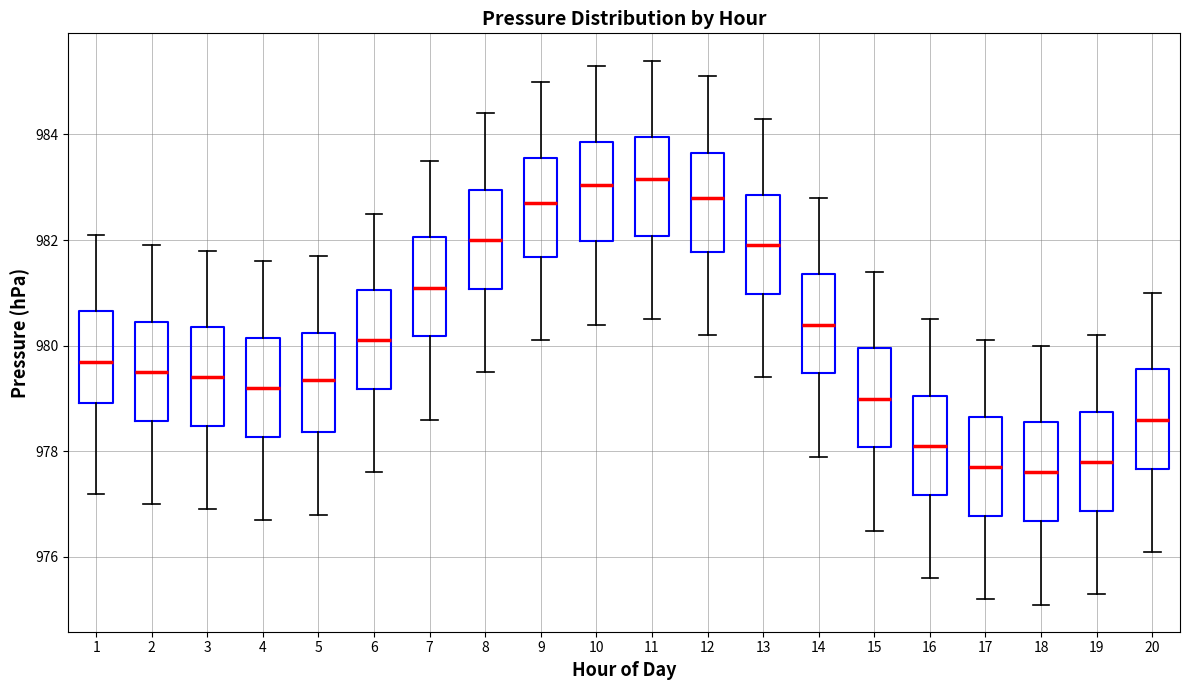

Reading left to right, transcribe this box plot: for each box, give where its median line is, the range the box spans, and where its two whiskers end, as read against the y-axis. The values are not printed on the chart, so give them approximately, as read against the axis.

1: median 979.8, box 979.0 to 980.6, whiskers 977.2 to 982.2
2: median 979.6, box 978.6 to 980.4, whiskers 977.0 to 982.0
3: median 979.4, box 978.4 to 980.4, whiskers 977.0 to 981.8
4: median 979.2, box 978.2 to 980.2, whiskers 976.8 to 981.6
5: median 979.4, box 978.4 to 980.2, whiskers 976.8 to 981.8
6: median 980.2, box 979.2 to 981.0, whiskers 977.6 to 982.6
7: median 981.2, box 980.2 to 982.0, whiskers 978.6 to 983.6
8: median 982.0, box 981.0 to 983.0, whiskers 979.6 to 984.4
9: median 982.8, box 981.6 to 983.6, whiskers 980.2 to 985.0
10: median 983.0, box 982.0 to 983.8, whiskers 980.4 to 985.4
11: median 983.2, box 982.0 to 984.0, whiskers 980.6 to 985.4
12: median 982.8, box 981.8 to 983.6, whiskers 980.2 to 985.2
13: median 982.0, box 981.0 to 982.8, whiskers 979.4 to 984.4
14: median 980.4, box 979.4 to 981.4, whiskers 978.0 to 982.8
15: median 979.0, box 978.0 to 980.0, whiskers 976.6 to 981.4
16: median 978.2, box 977.2 to 979.0, whiskers 975.6 to 980.6
17: median 977.8, box 976.8 to 978.6, whiskers 975.2 to 980.2
18: median 977.6, box 976.6 to 978.6, whiskers 975.2 to 980.0
19: median 977.8, box 976.8 to 978.8, whiskers 975.4 to 980.2
20: median 978.6, box 977.6 to 979.6, whiskers 976.2 to 981.0